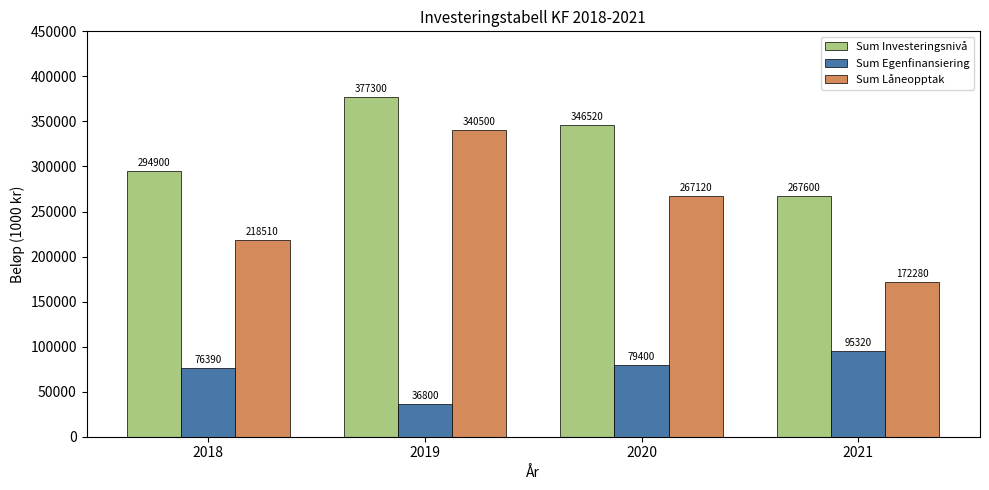

What is the minimum value for Sum Låneopptak?

172280